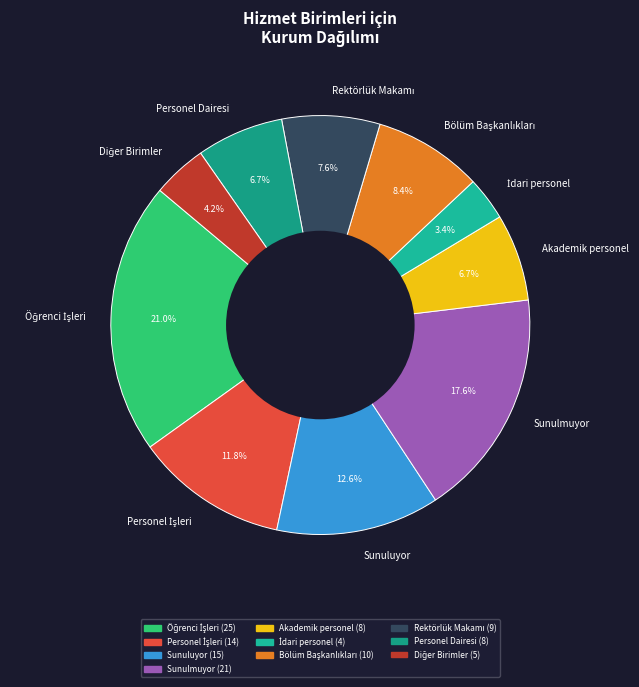

Is there a majority slice in this chart?

No